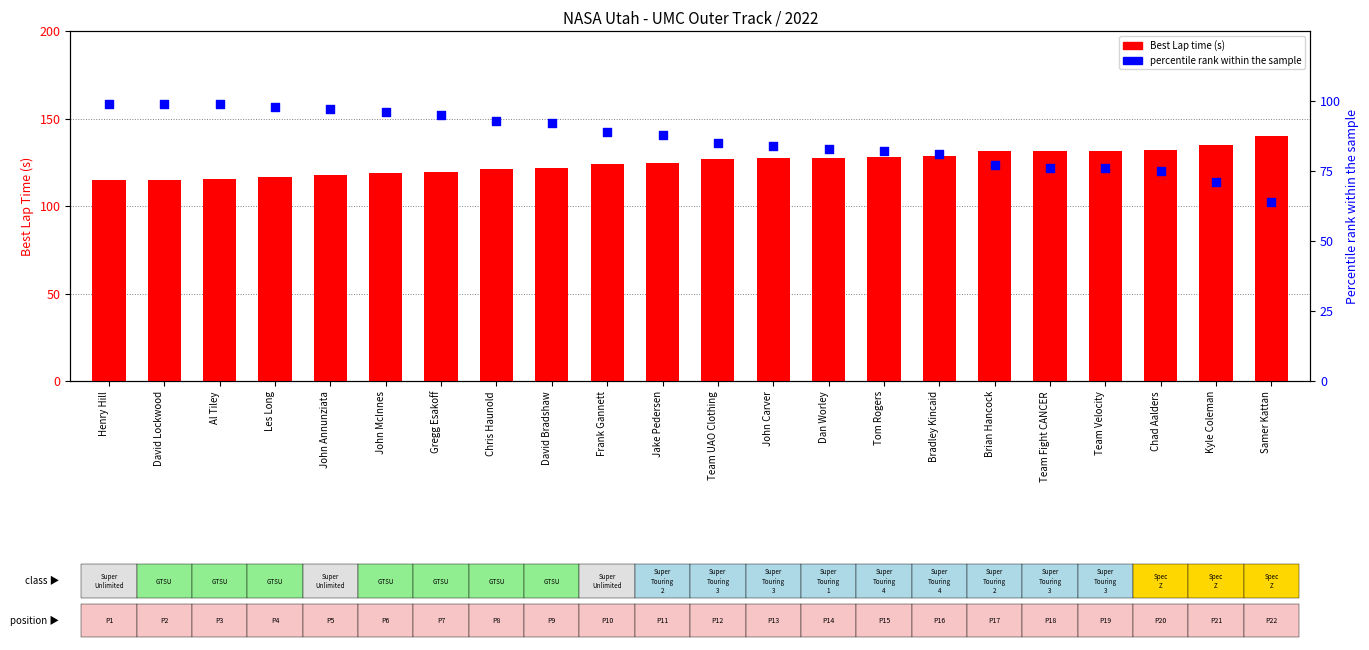

Which series contains the lowest Y value?

percentile rank within the sample